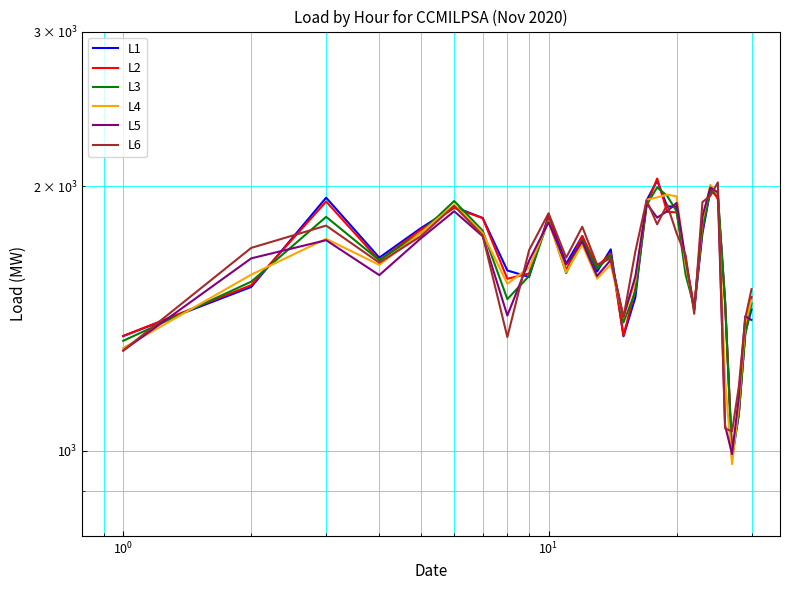

After their last crossing, which series has the higher values: L6 or L1?

L6